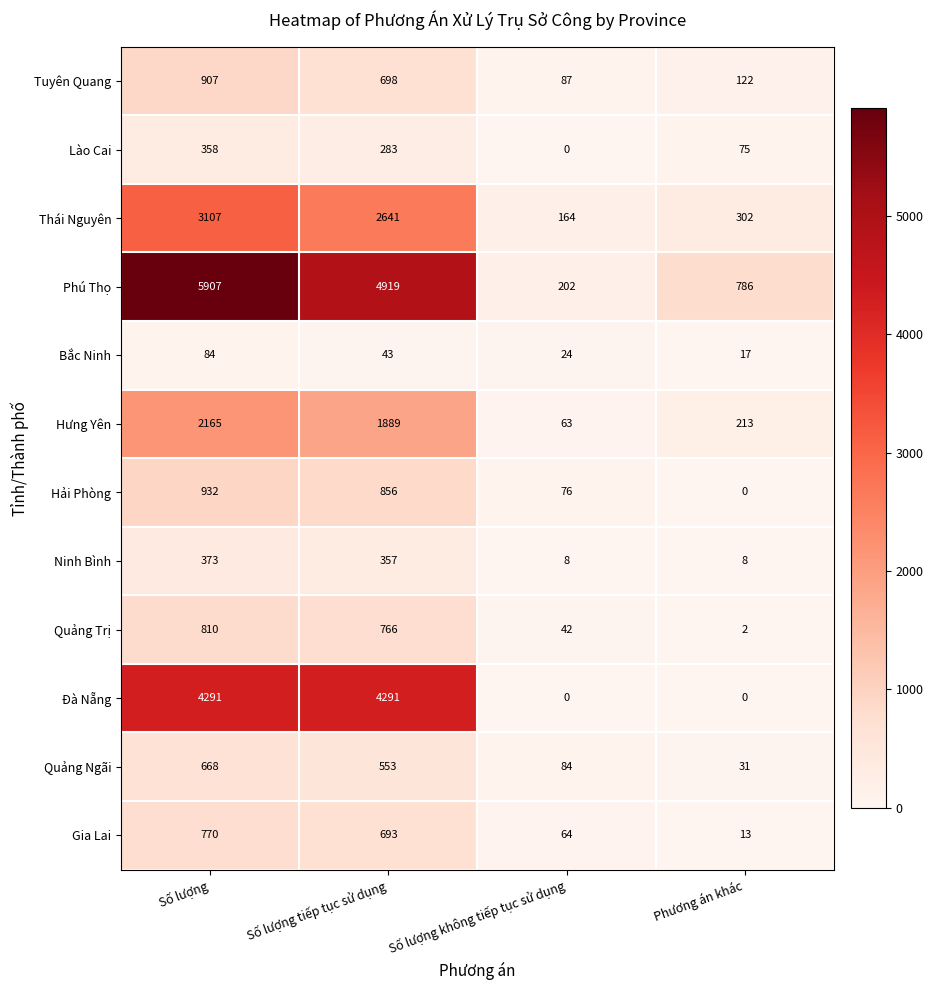

What is the difference between the second highest and second lowest values in the Gia Lai series?

629